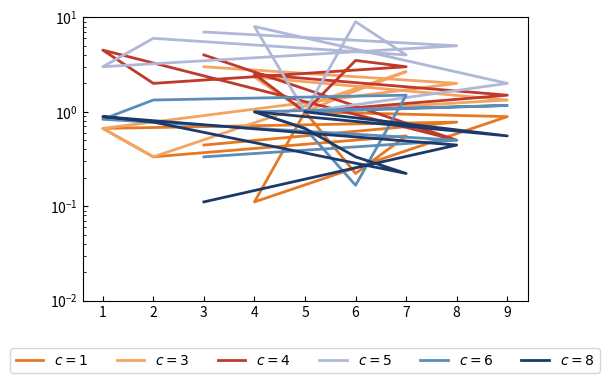

What is the total value across all series at 2?

10.8